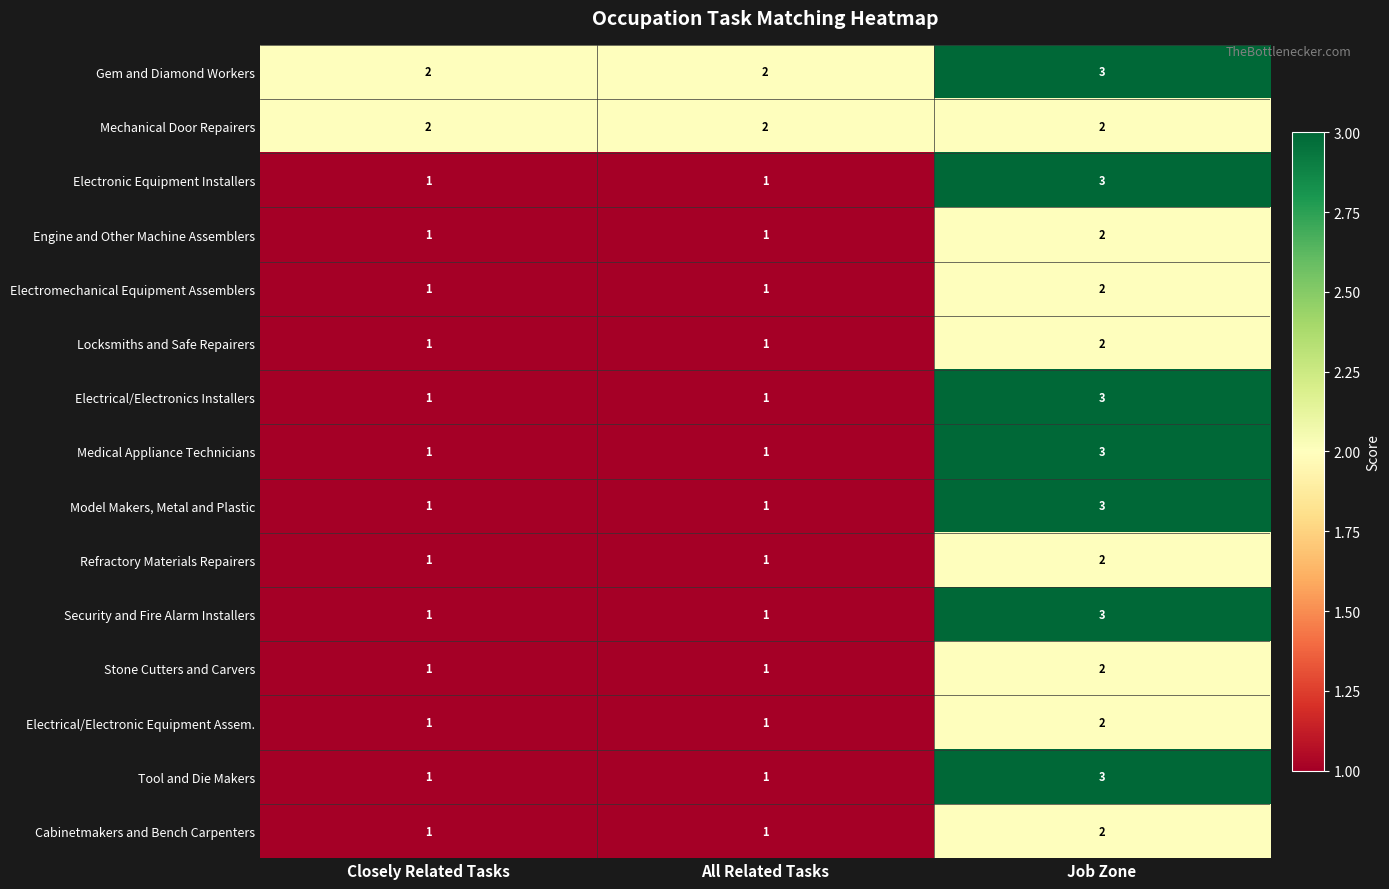

True or false: Electronic Equipment Installers has a value of 3 at Job Zone.

True